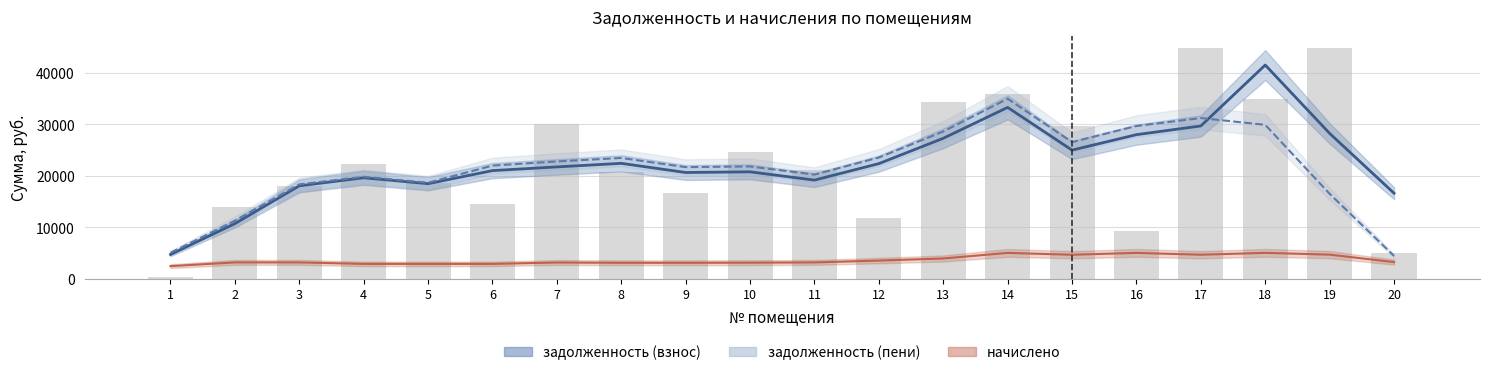

What are all the series names shown in the legend?

задолженность (взнос), задолженность (пени), начислено